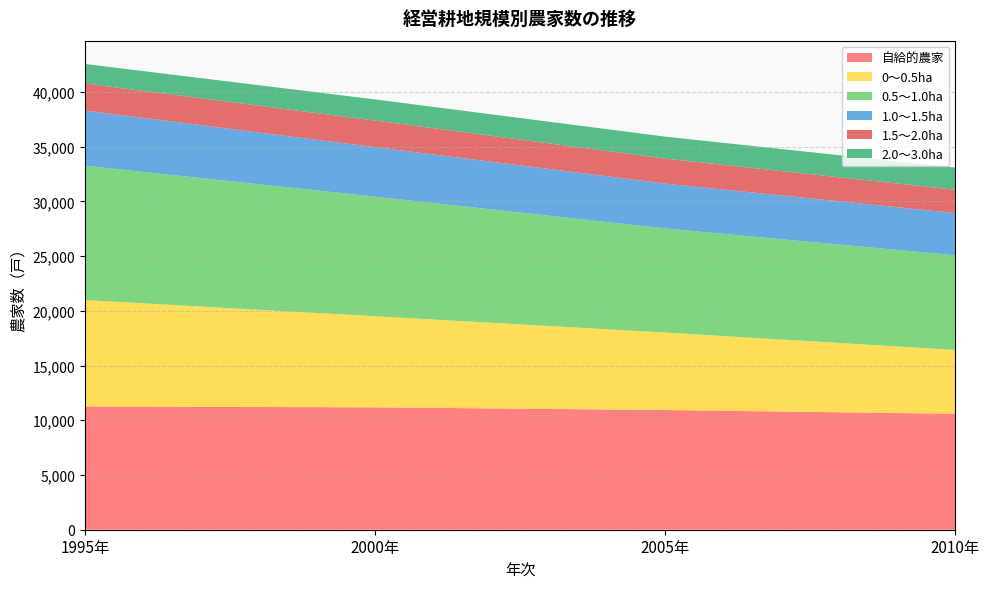

Reading right to left, what are all the values shown in this chart?

自給的農家: 10592	10937	11182	11264
0～0.5ha: 5834	7081	8323	9721
0.5～1.0ha: 8645	9509	10924	12273
1.0～1.5ha: 3857	4095	4530	5042
1.5～2.0ha: 2133	2285	2425	2473
2.0～3.0ha: 2024	2008	1932	1783